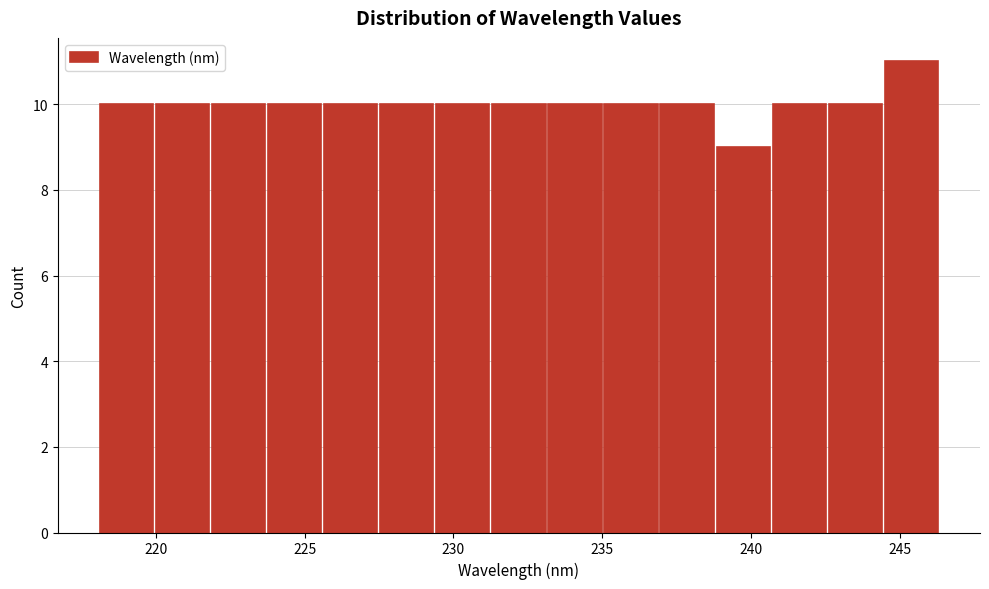

Around what value on the x-axis is the tallest bar? Give the approximate position of its centre, as read against the axis.

245.5